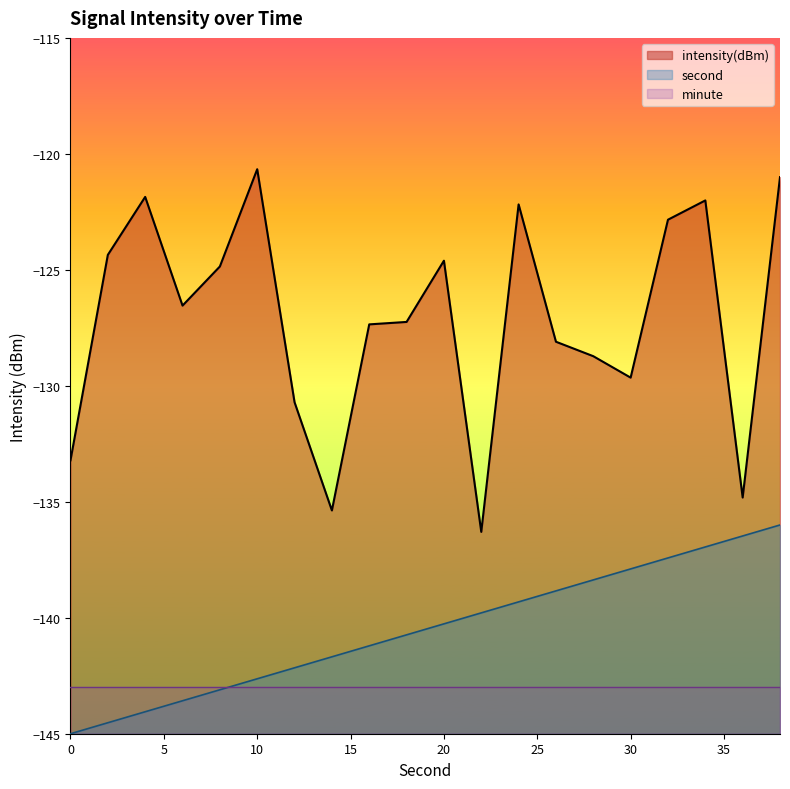

Rank the series by their average value, from lowest to highest.

minute, second, intensity(dBm)